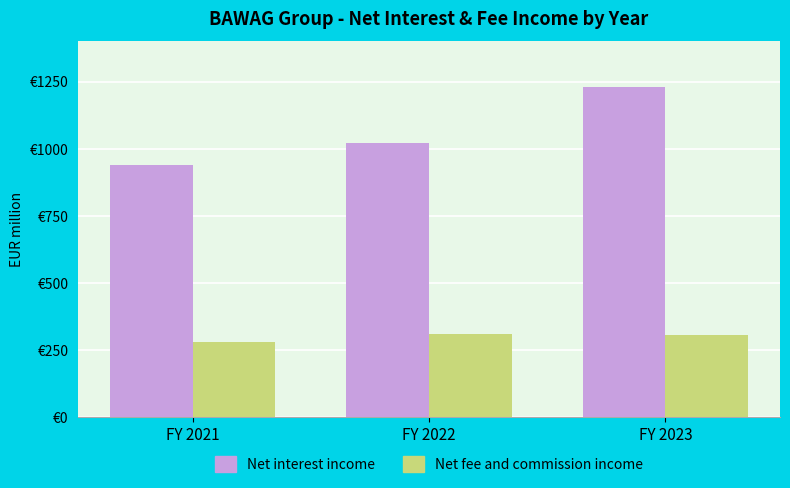

Where does the Net interest income series first go above 1021?

FY 2022